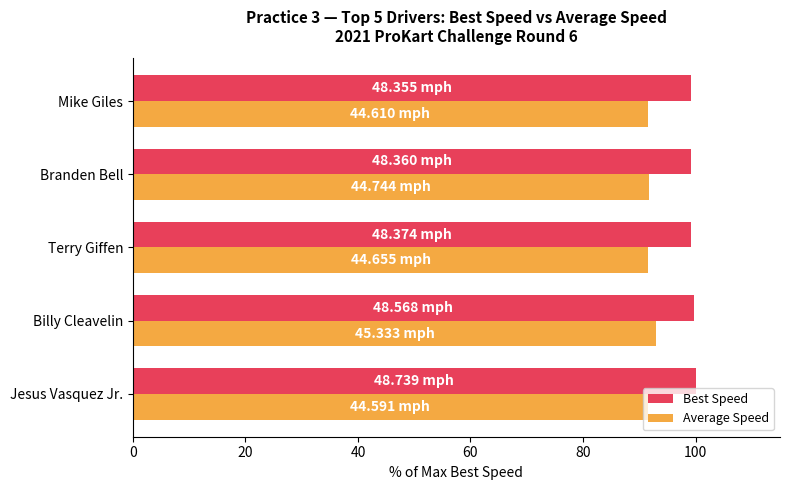

List the series in order of their overall mean, highest first.

Best Speed, Average Speed